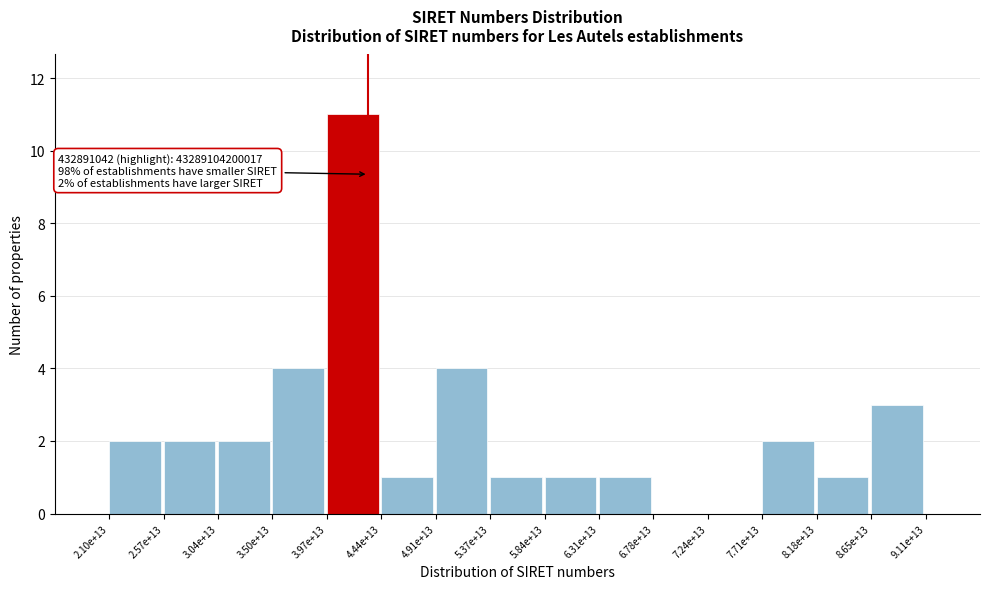

Reading right to left, what are all the values shown in this chart?

8.65e+13=3	8.18e+13=1	7.71e+13=2	7.24e+13=0	6.78e+13=0	6.31e+13=1	5.84e+13=1	5.37e+13=1	4.91e+13=4	4.44e+13=1	3.97e+13=11	3.50e+13=4	3.04e+13=2	2.57e+13=2	2.10e+13=2